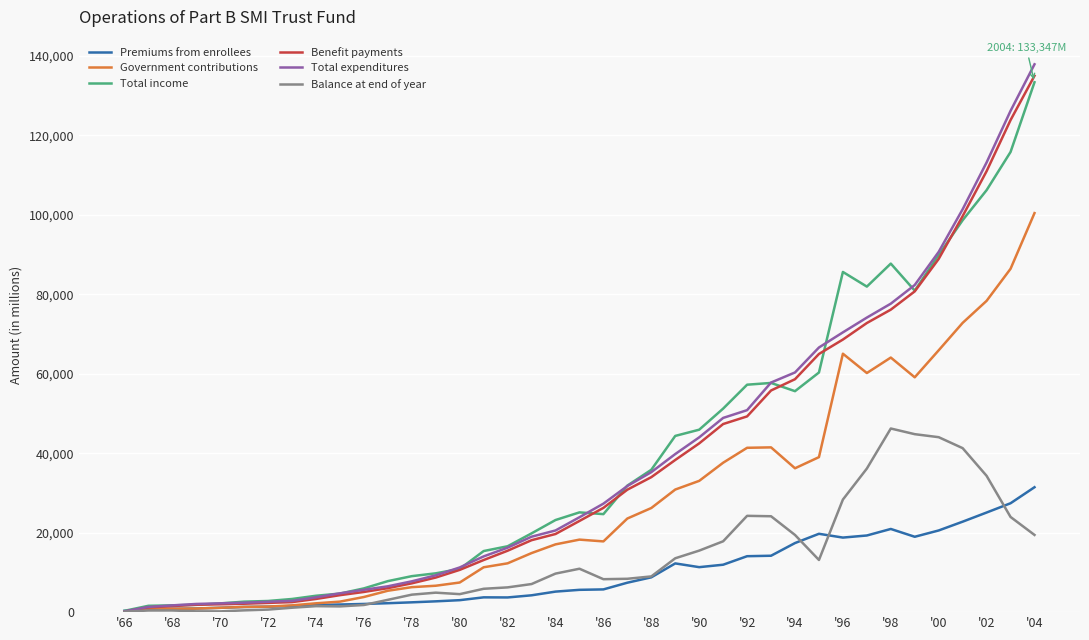

Which series has the widest spread of values?

Total expenditures